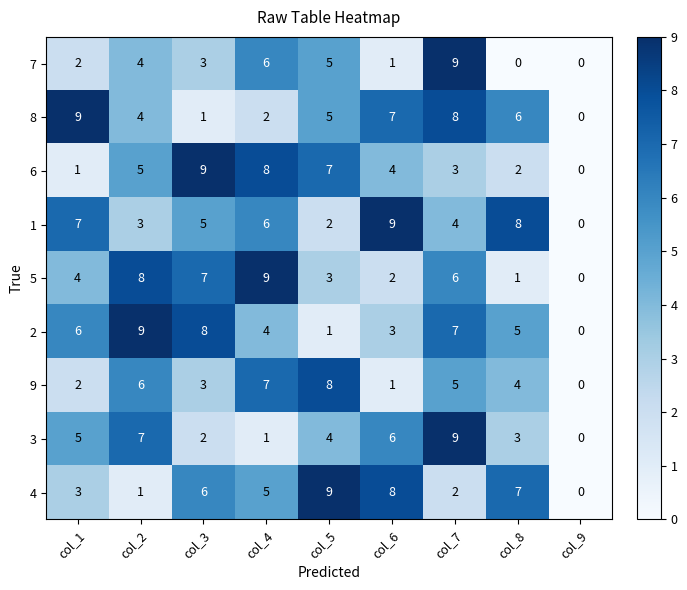

The value of 8 at col_9 is -4. True or false?

False